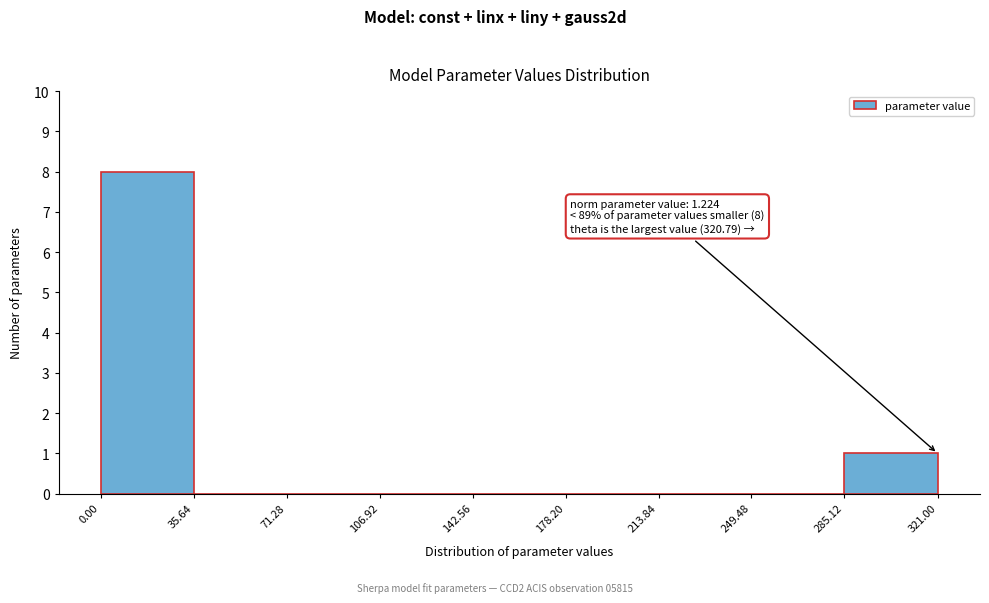

Over which range of the x-axis is the bar tallest?

0.00 to 35.64